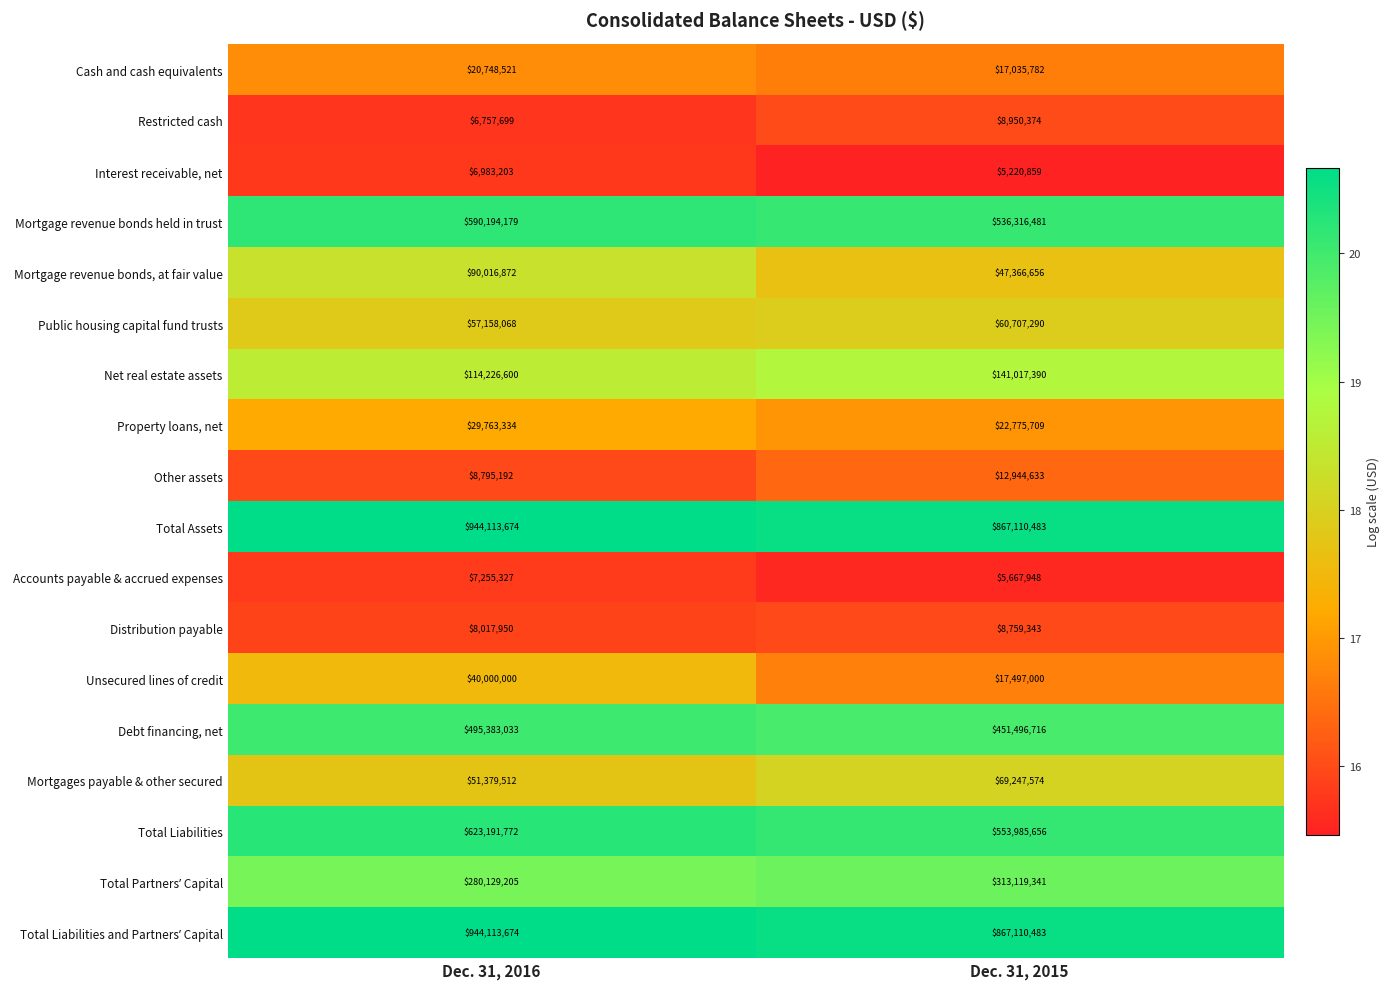

Is the value of Total Assets at Dec. 31, 2015 greater than the value of Mortgage revenue bonds, at fair value at Dec. 31, 2015?

Yes